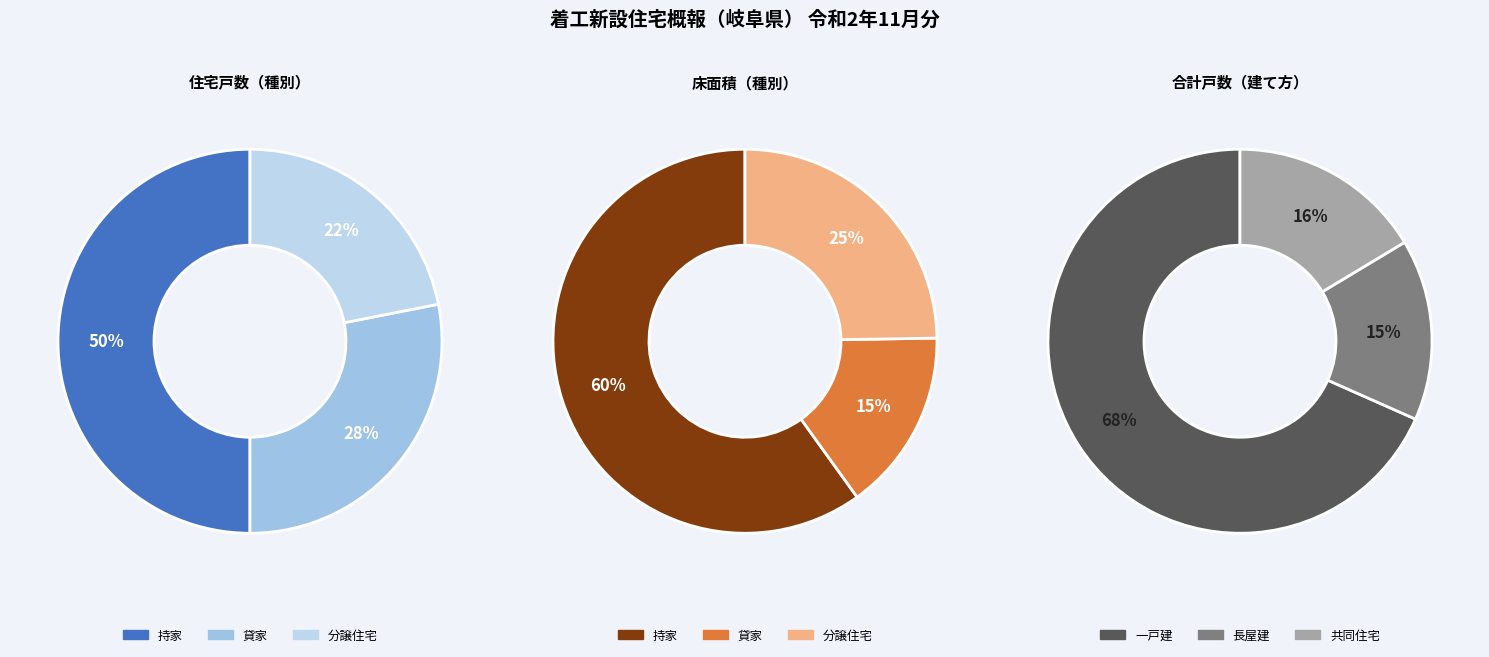

Rank the categories by 住宅戸数 value from lowest to highest.

分譲住宅, 貸家, 持家